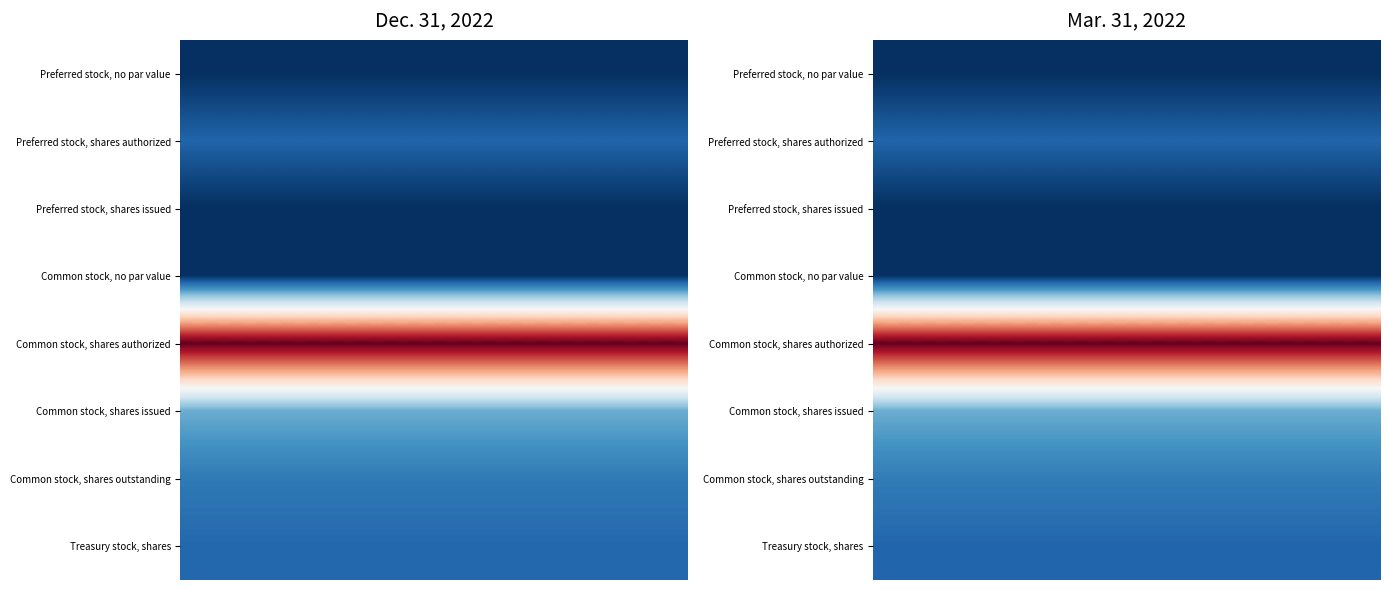

List the series in order of their peak value, lowest first.

Preferred stock, no par value, Preferred stock, shares issued, Common stock, no par value, Preferred stock, shares authorized, Treasury stock, shares, Common stock, shares outstanding, Common stock, shares issued, Common stock, shares authorized